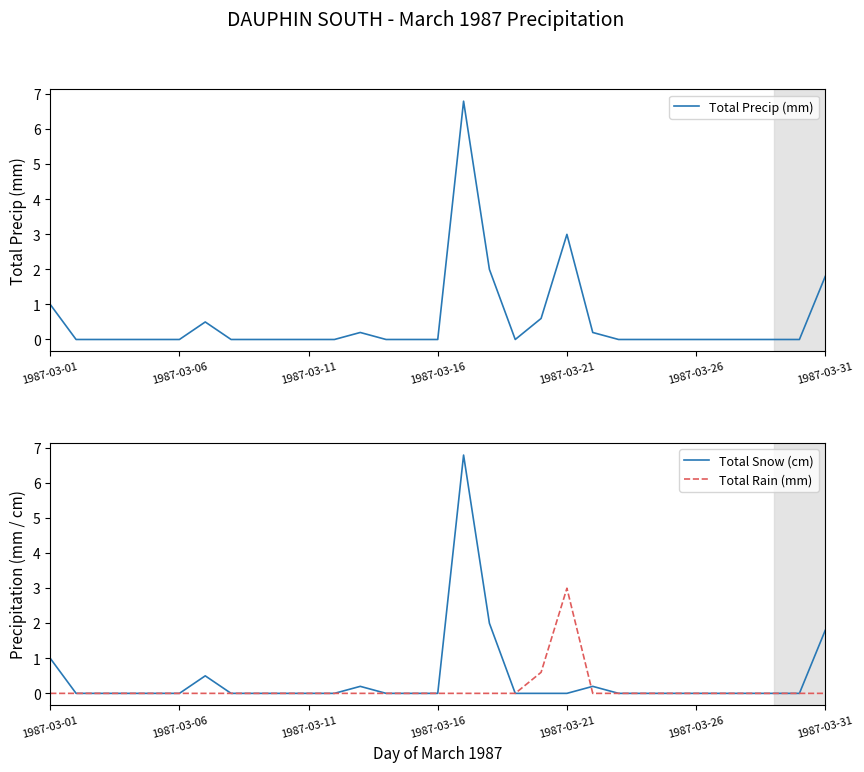

Is this an area chart (filled region under the line)?

No